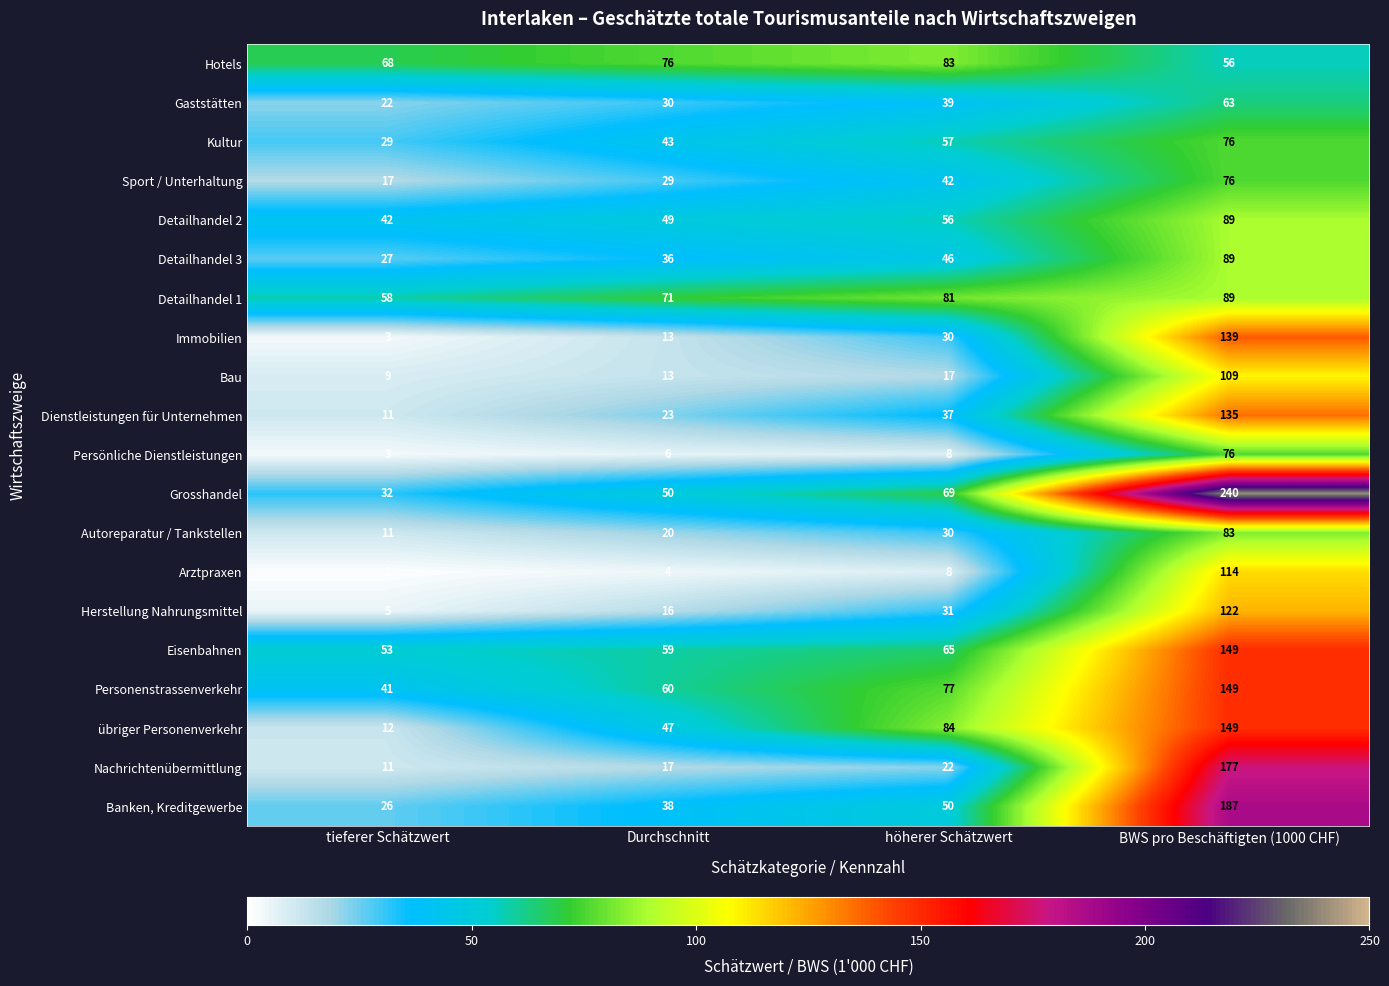

Between tieferer Schätzwert and höherer Schätzwert, which series saw the biggest shift?

übriger Personenverkehr